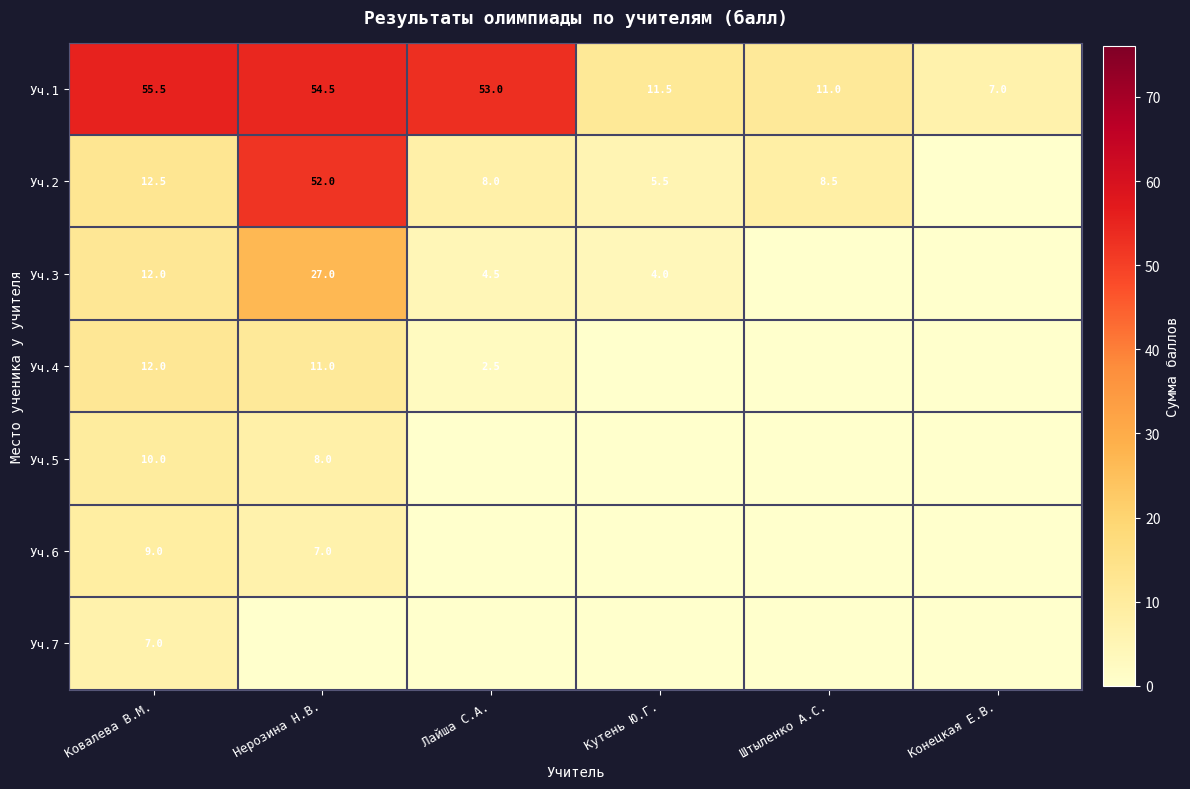

Is it true that Уч.1 equals 55.5 at Ковалева В.М.?

True